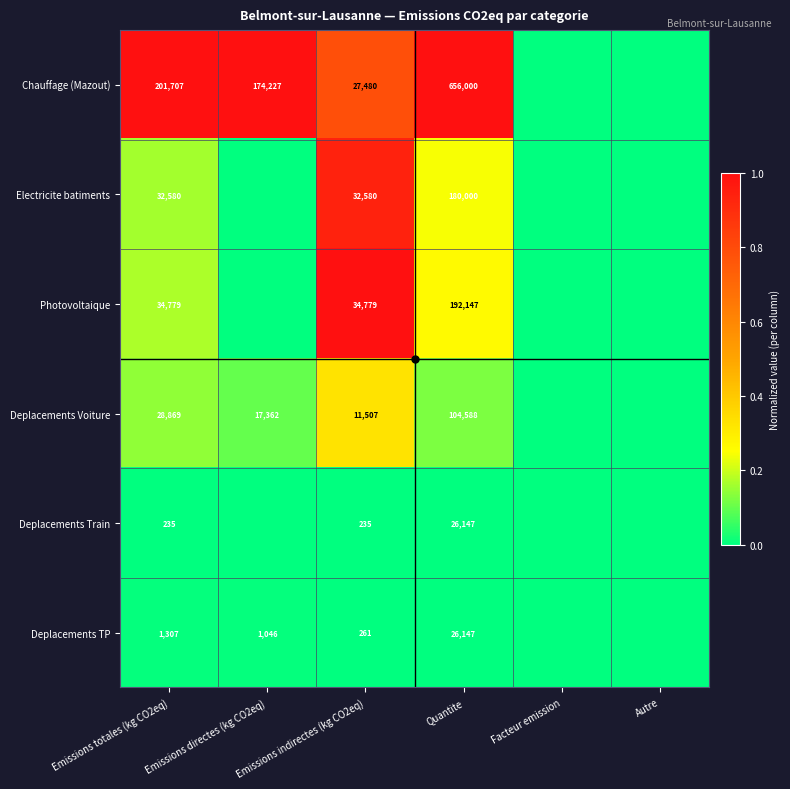

The Chauffage (Mazout) series shows 174227 at Emissions directes (kg CO2eq). True or false?

True